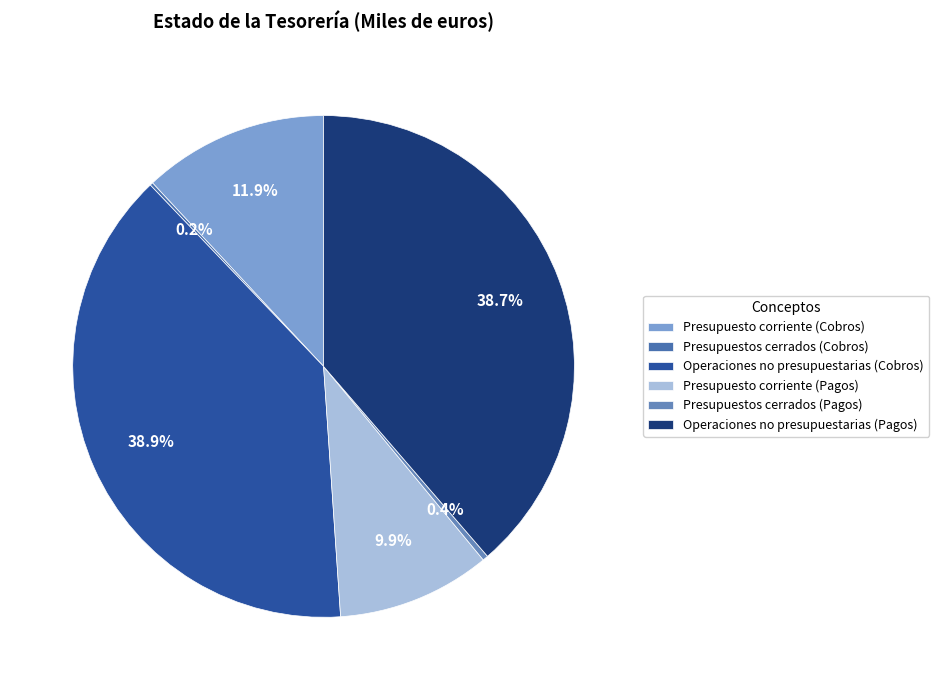

Count the number of slices in the pie.

6